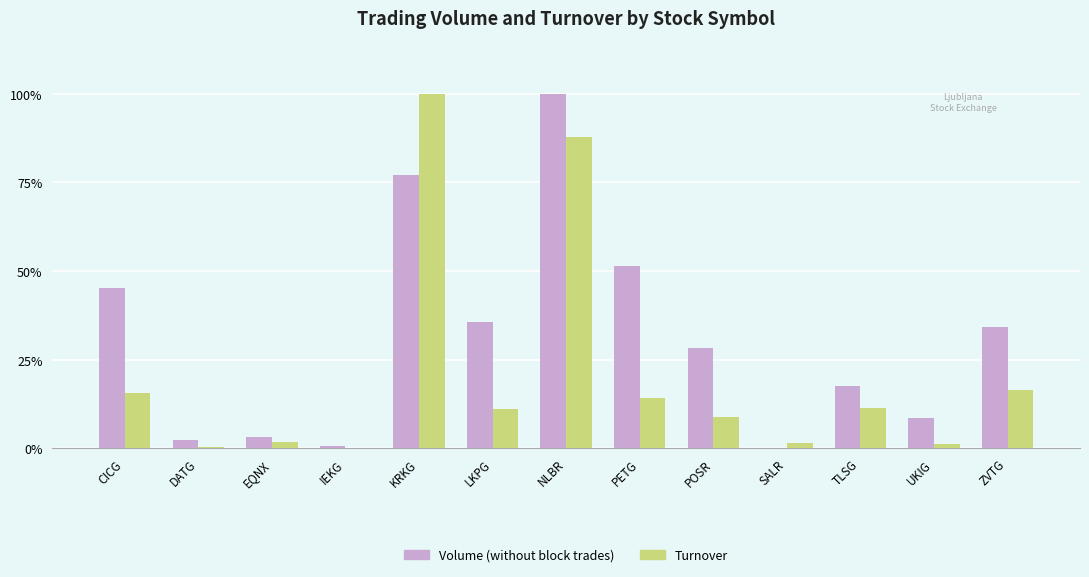

Read the Volume (without block trades) value at SALR.

0.1